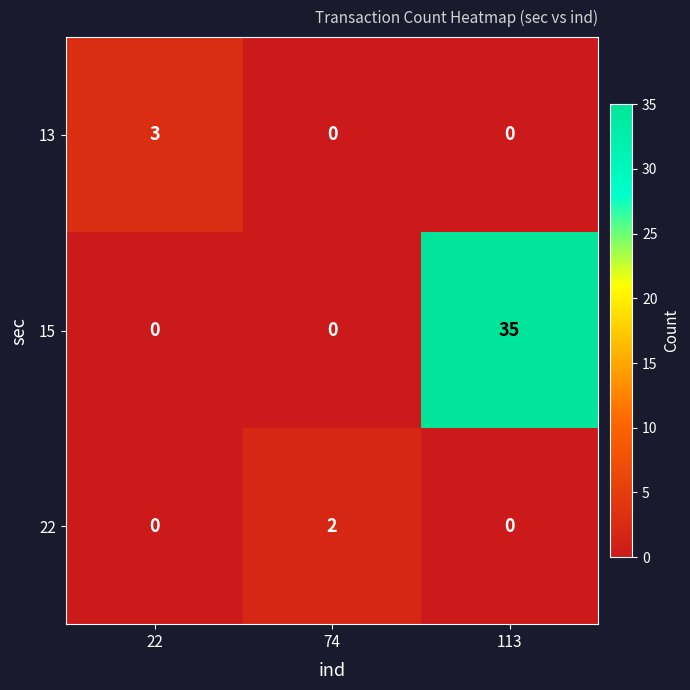

Count the number of data series in this chart.

3